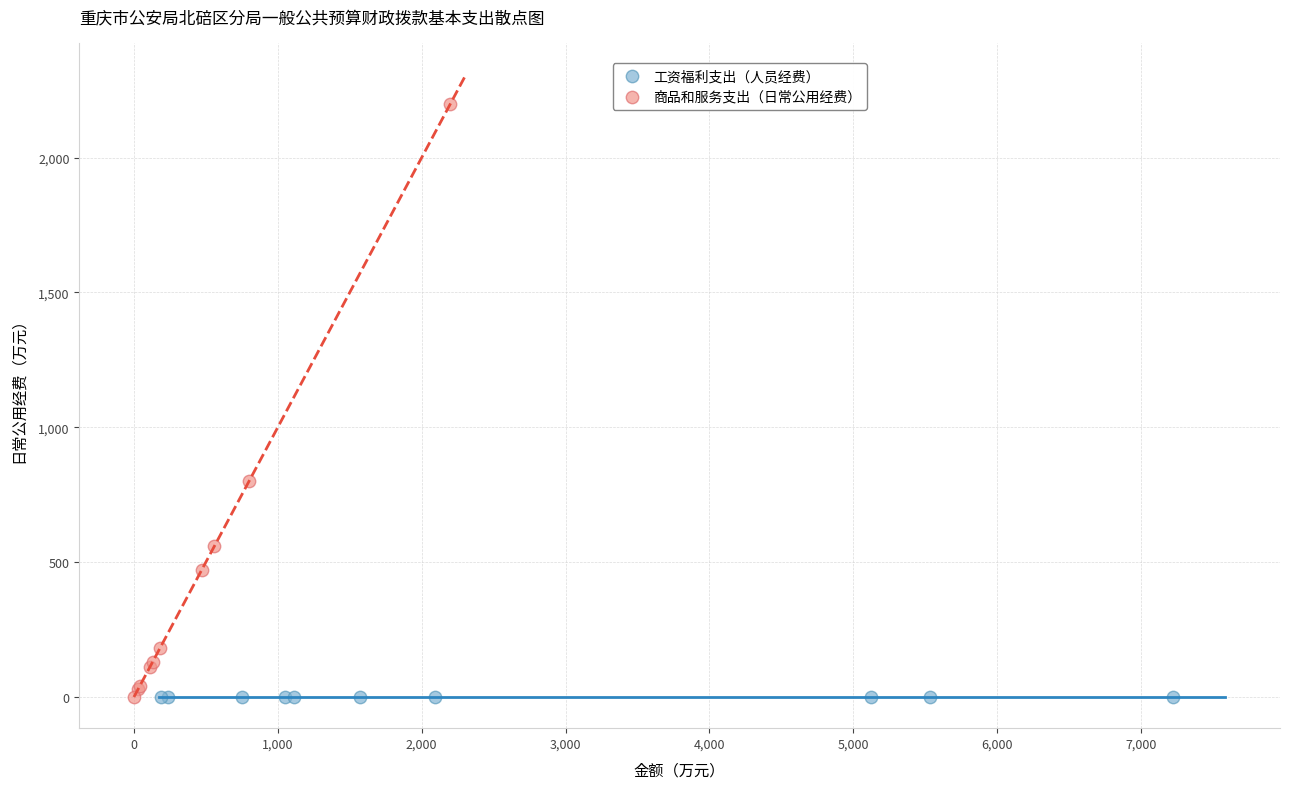

Which series reaches the maximum Y coordinate?

商品和服务支出（日常公用经费）